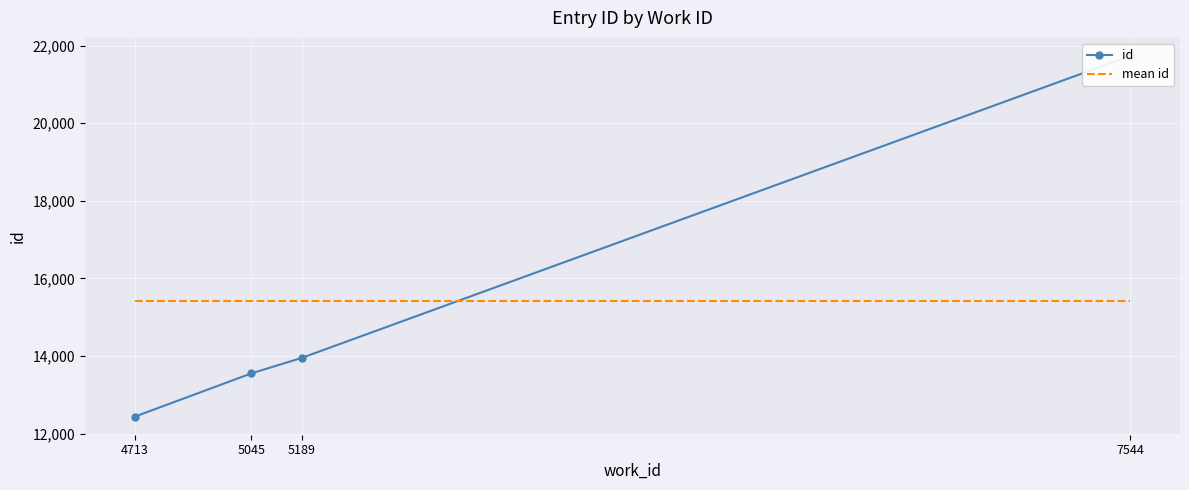

Reading left to right, what are all the values shown in this chart?

id: 4713=12434.0	5045=13551.0	5189=13953.0	7544=21737.0
mean id: 4713=15418.8	5045=15418.8	5189=15418.8	7544=15418.8